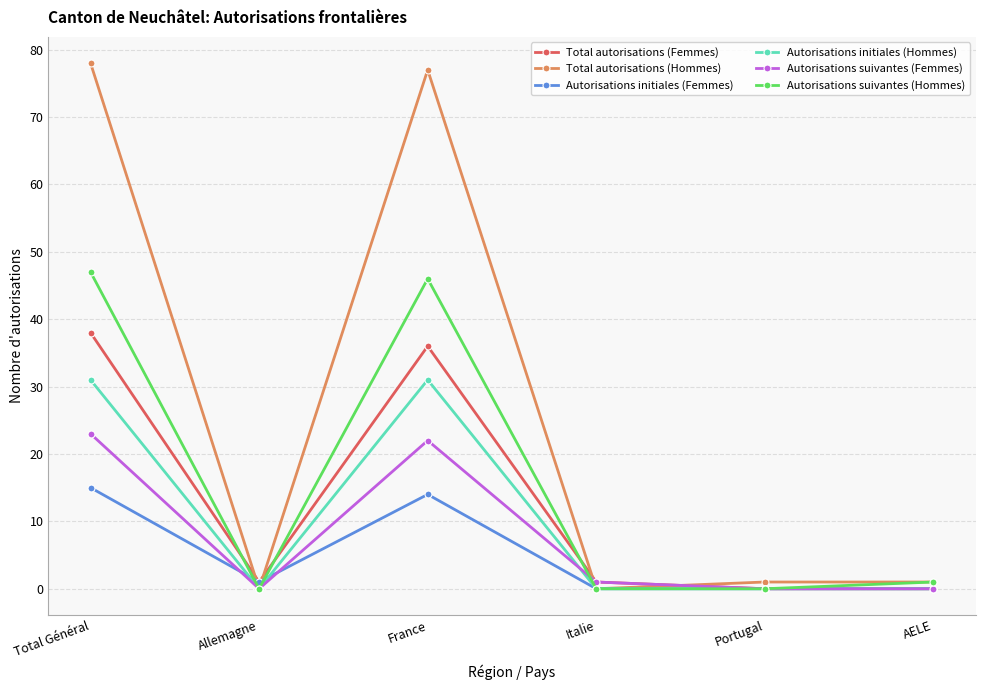

What position from the left is AELE?

6